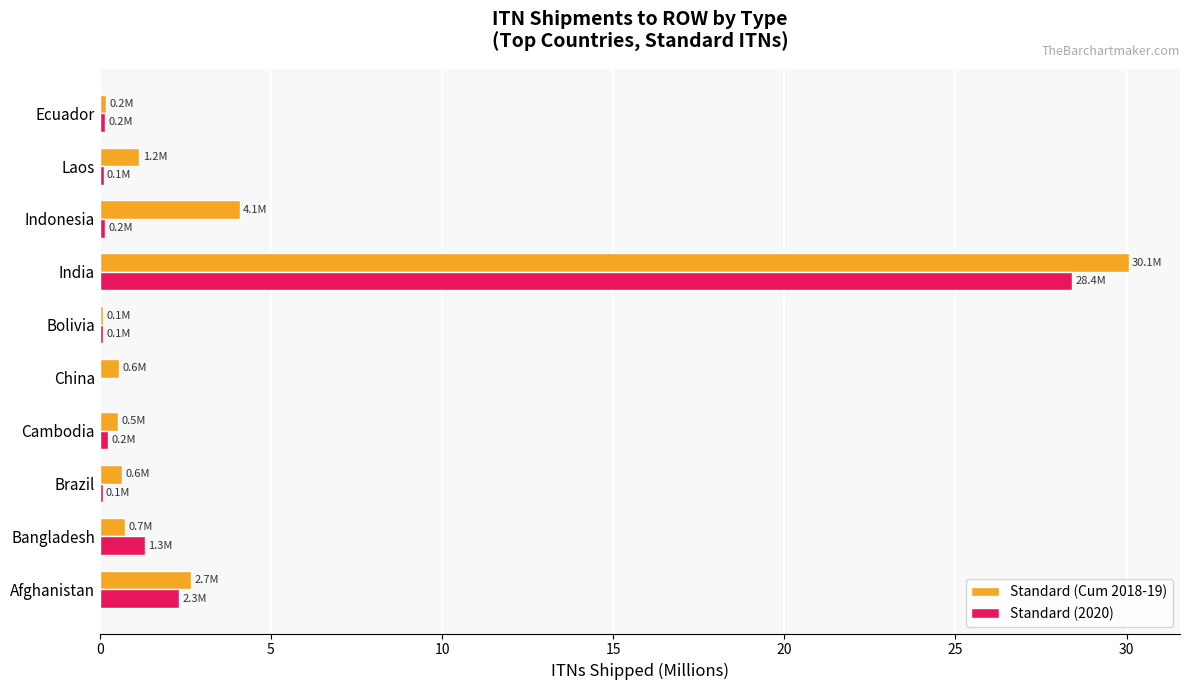

At which label is Standard (Cum 2018-19) closest to 15?

Indonesia